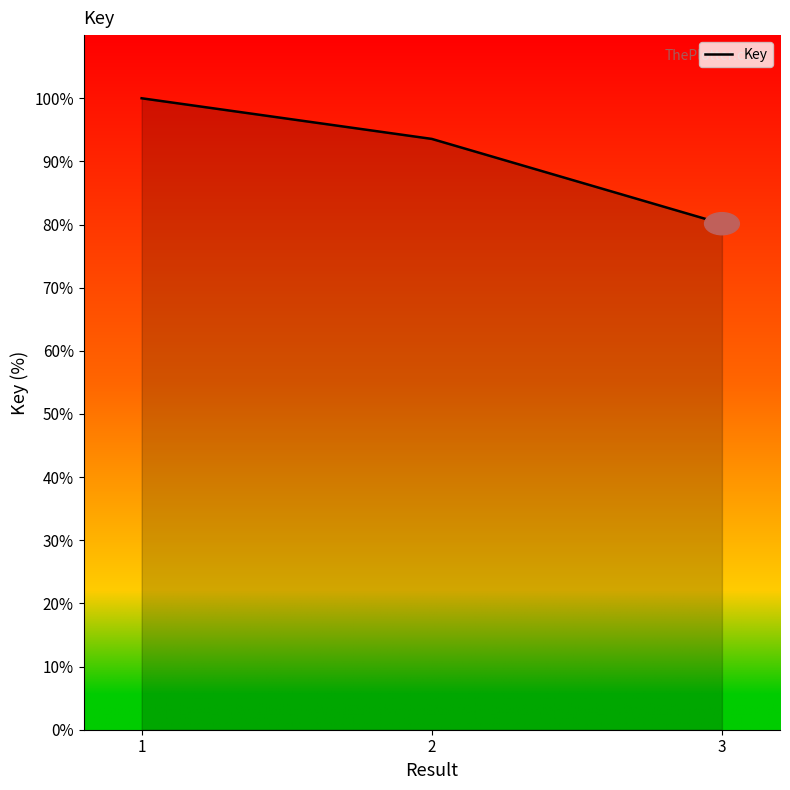

Which category has the highest value across all series?

1